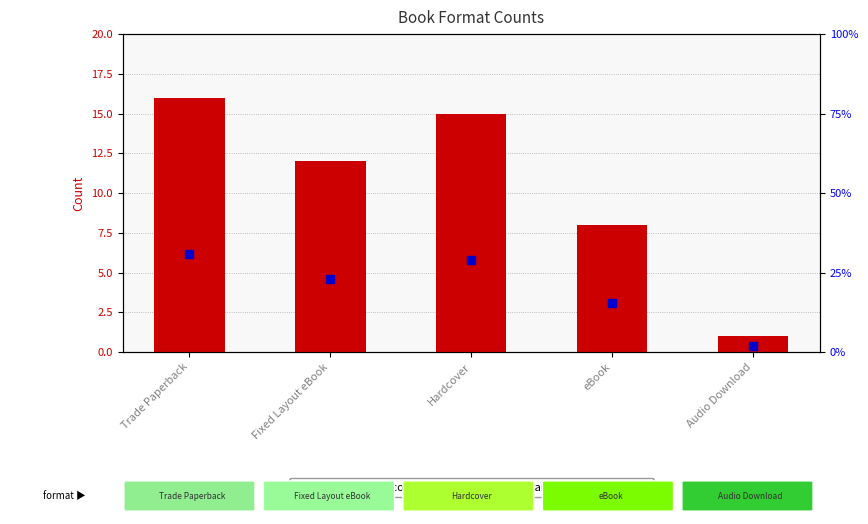

Which series has the largest total across all categories?

percentile rank within the sample